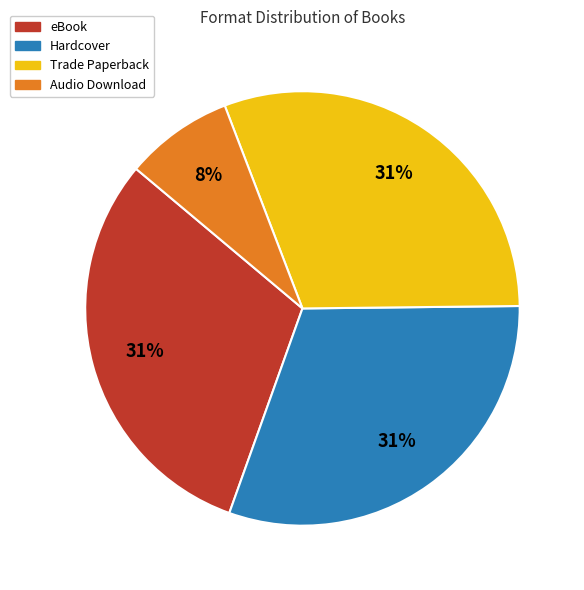

Approximately how many times larger is the value at eBook compared to Trade Paperback?

1.0